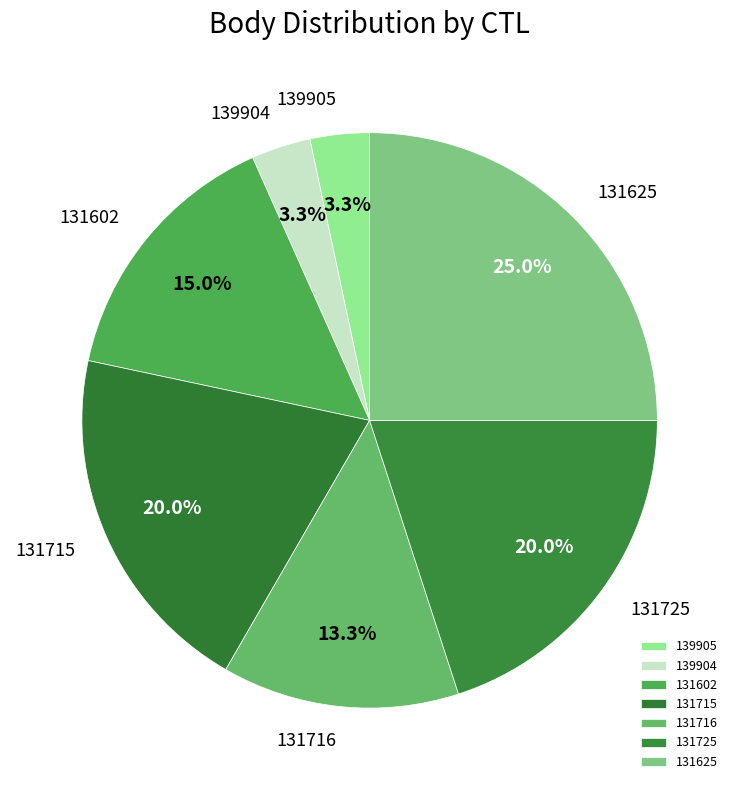

Which slice is the largest?

131625